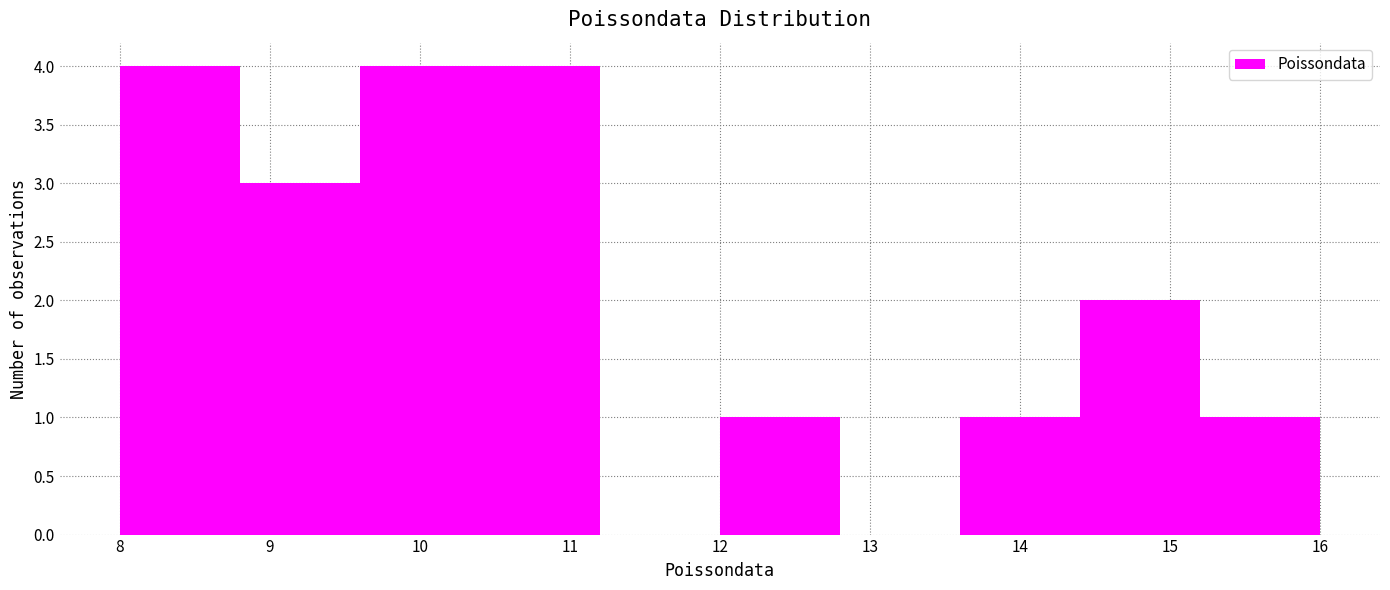

Reading left to right, transcribe this chart: for each bar, give the range it covers on the x-axis and its height. The values are not printed on the chart, so give them approximately, as read against the axis.

8.0 to 8.8: 4
8.8 to 9.6: 3
9.6 to 10.4: 4
10.4 to 11.2: 4
11.2 to 12.0: 0
12.0 to 12.8: 1
12.8 to 13.6: 0
13.6 to 14.4: 1
14.4 to 15.2: 2
15.2 to 16.0: 1